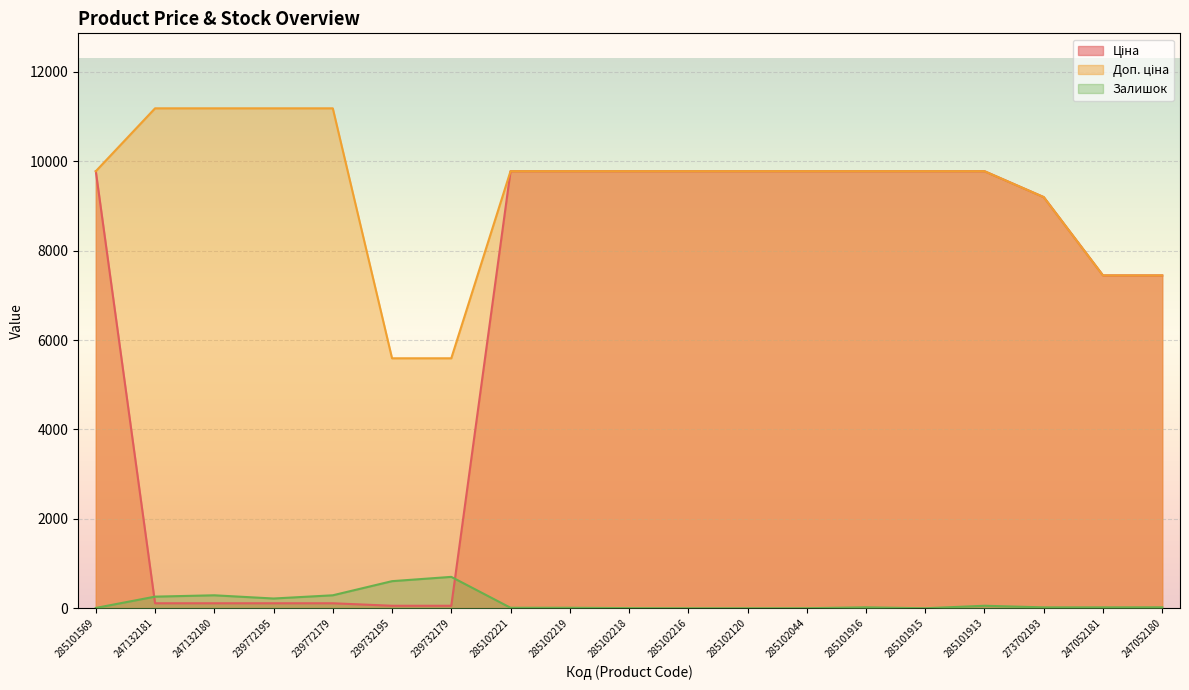

True or false: Доп. ціна has a value of 9775.5 at 285102044.

True